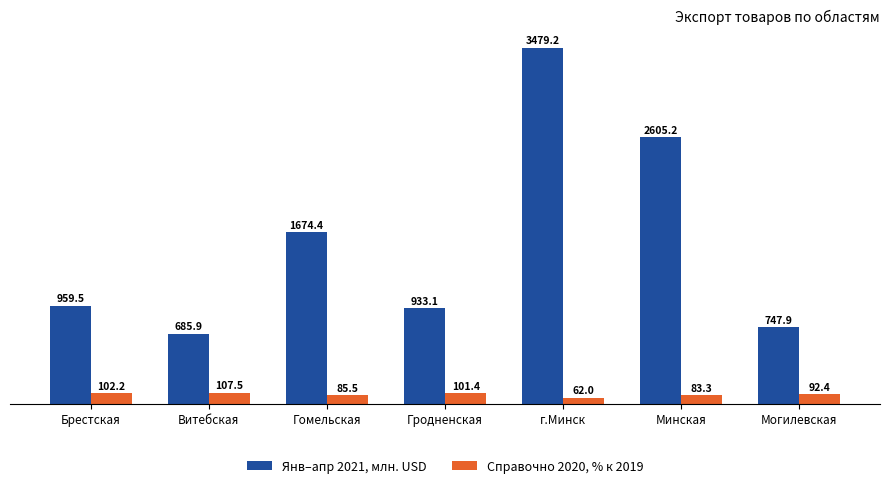

Which series has the largest total across all categories?

Янв–апр 2021, млн. USD